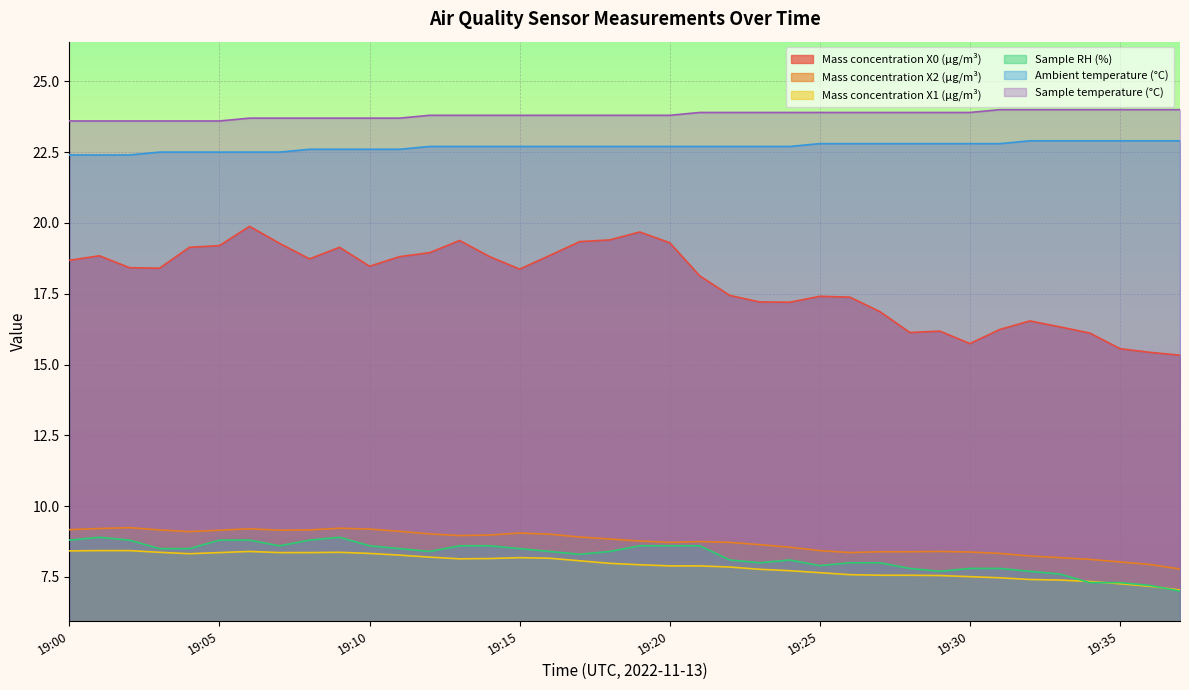

At how many categories does at least one series exceed 10?

38